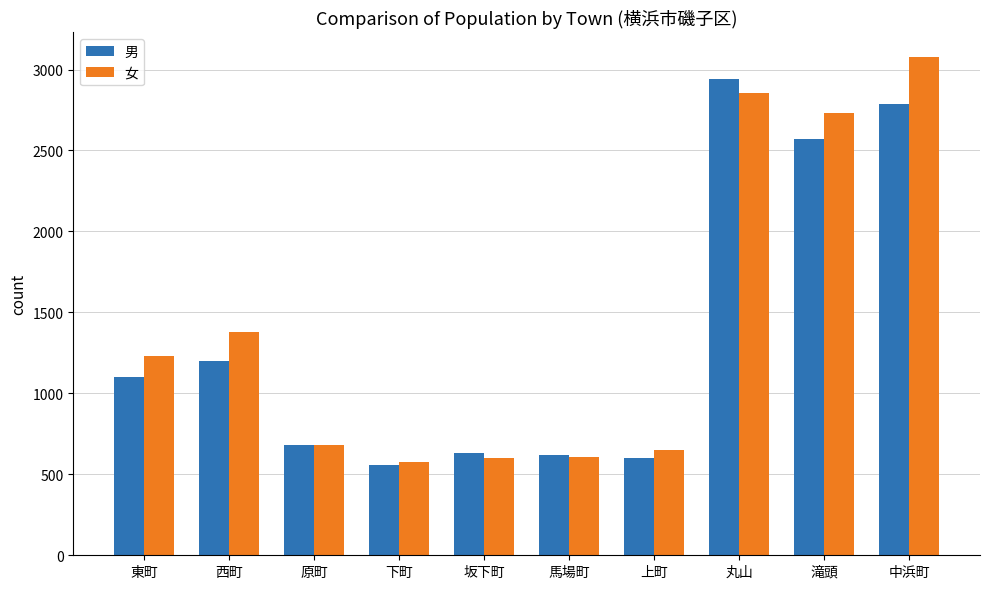

What is the difference between the 男 values at 上町 and 坂下町?

32